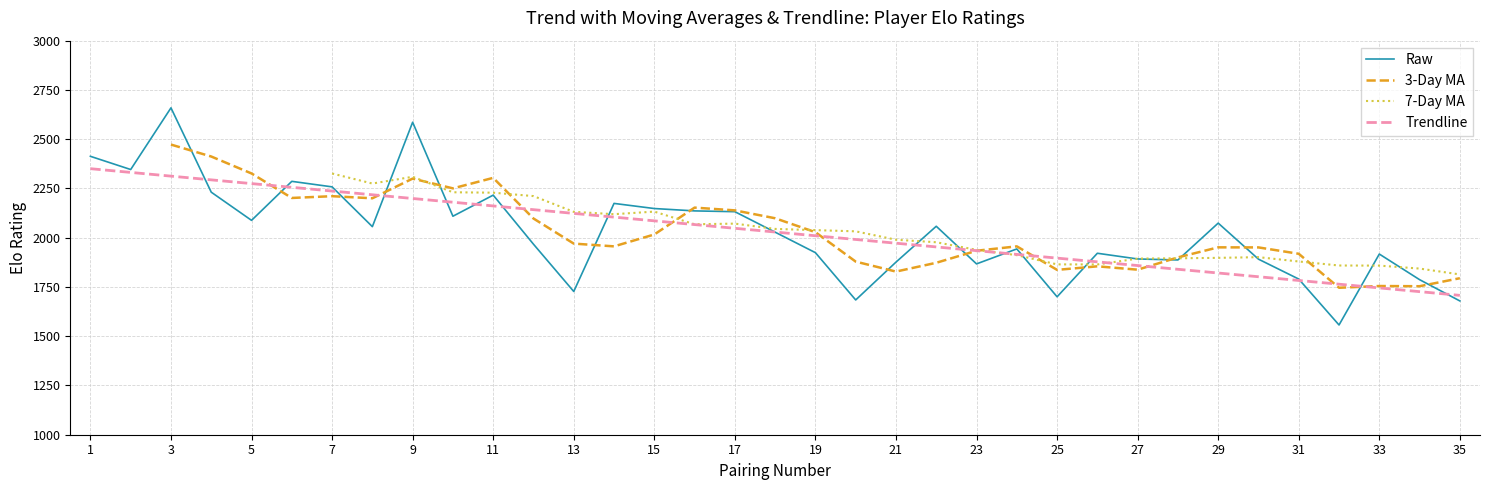

At which label does Trendline reach its peak?

1